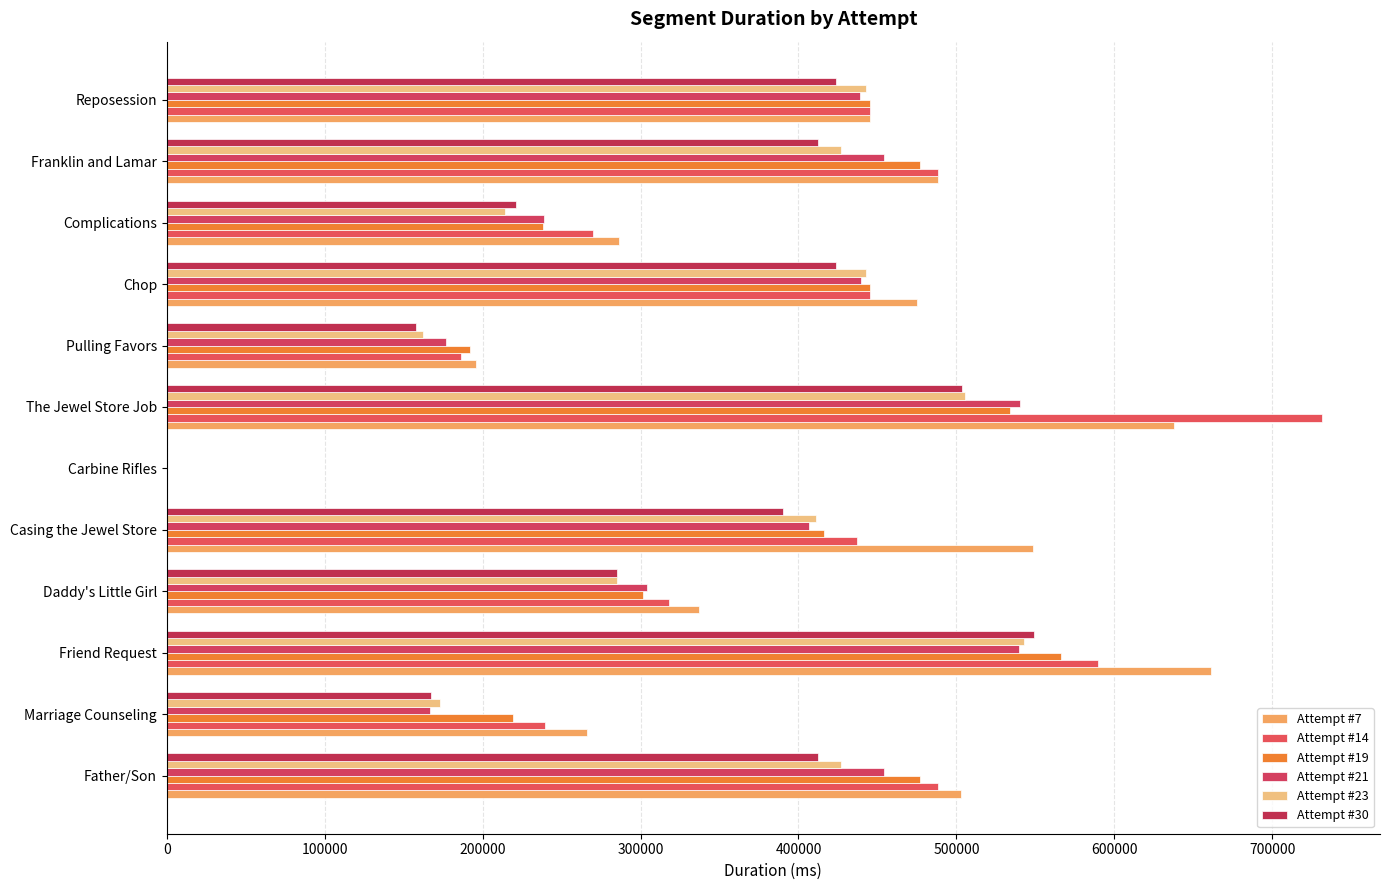

How many values in Attempt #19 are above zero?

11